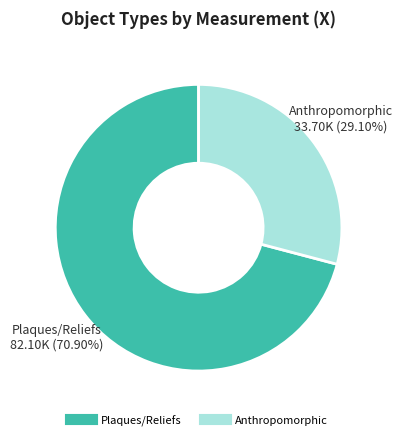

Is there a majority slice in this chart?

Yes